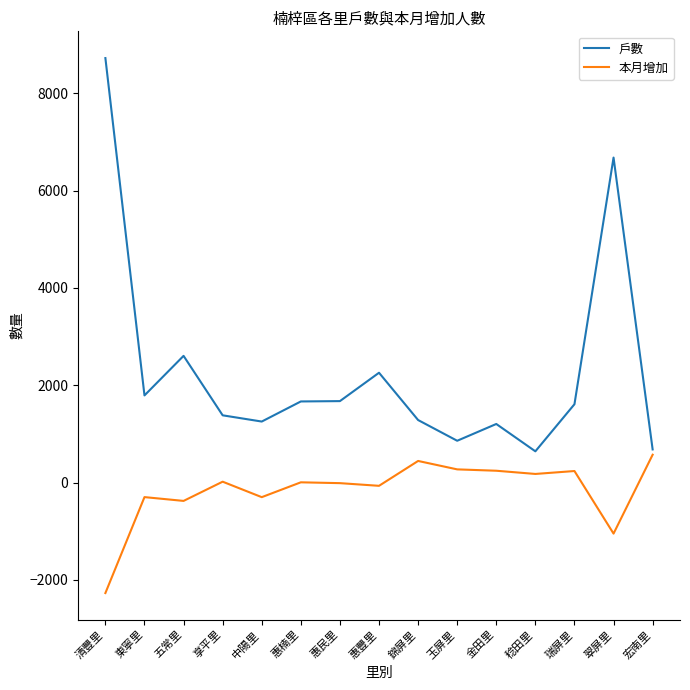

Where does the 本月增加 series first go above 5?

享平里